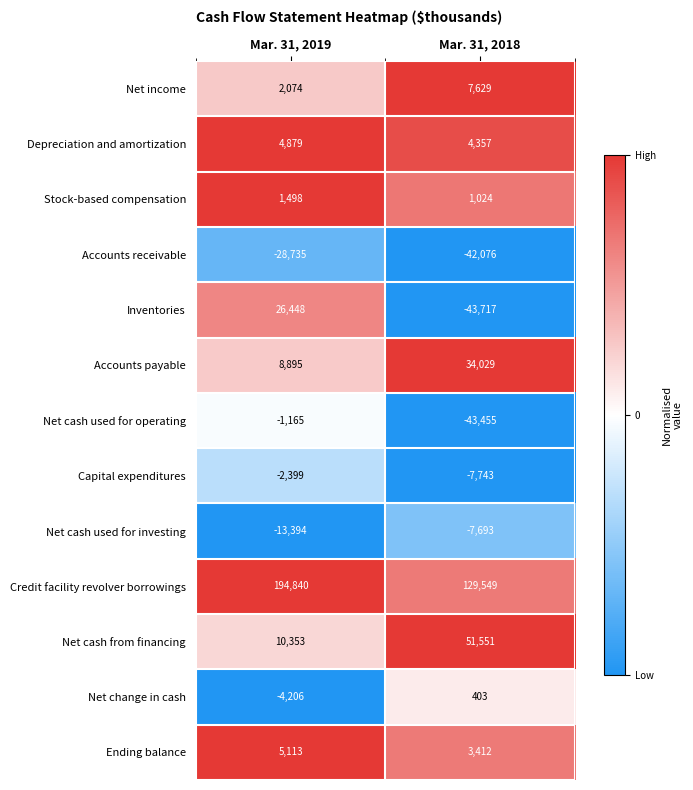

At which category does the chart reach its peak across all series?

Mar. 31, 2019